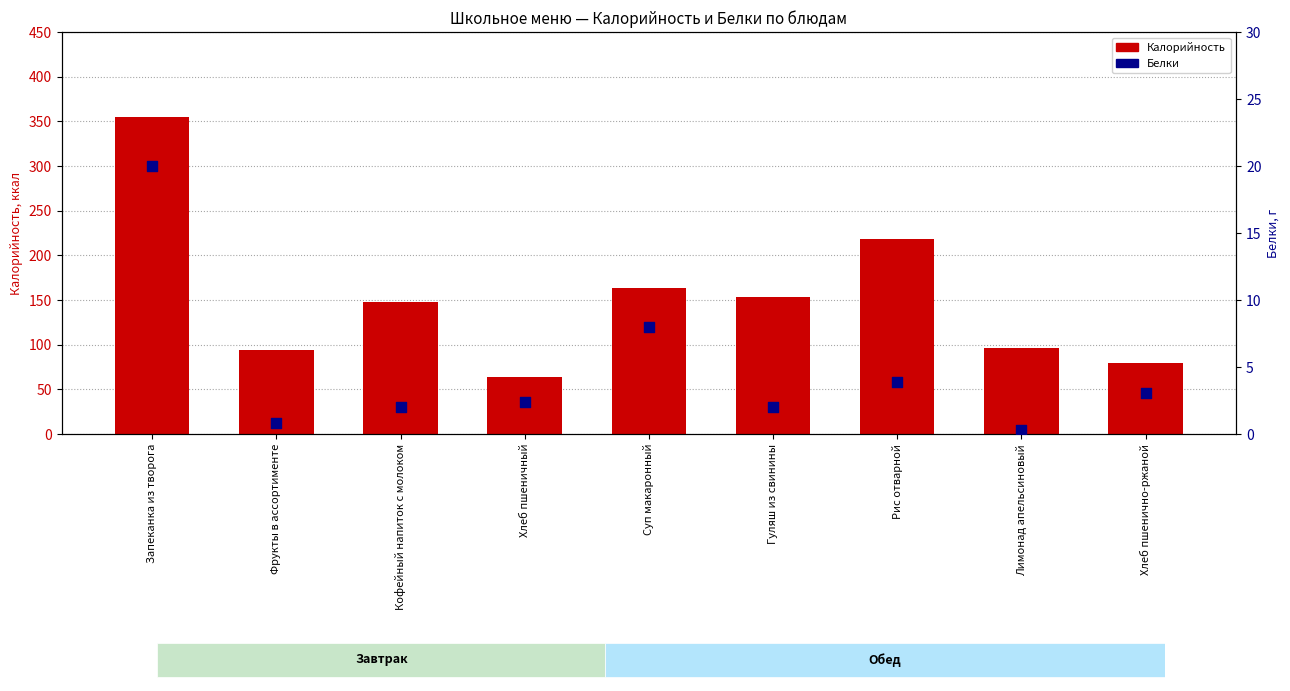

At which category is the sum across all series the highest?

Запеканка из творога